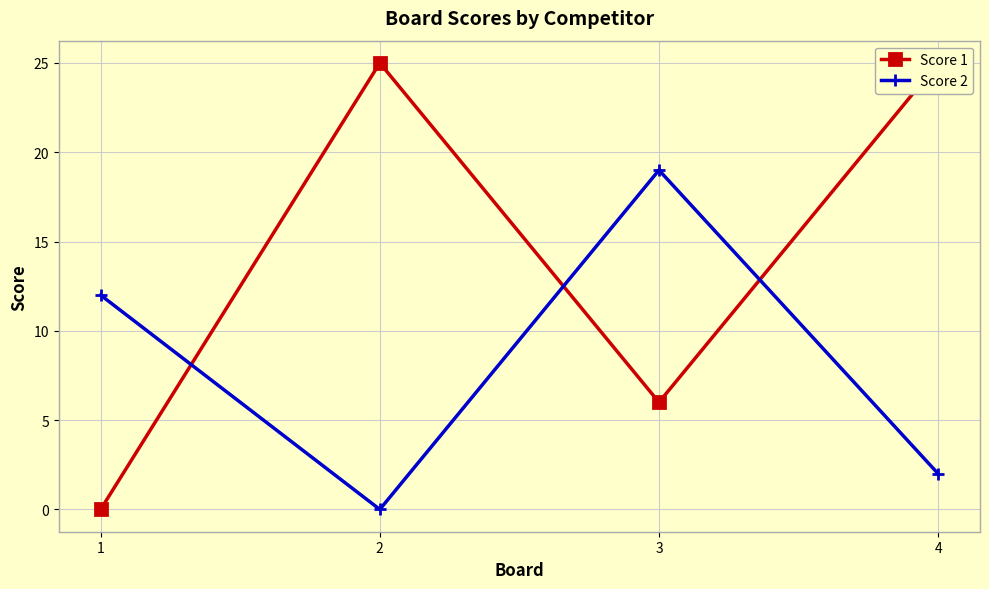

What is the difference between the maximum and minimum values in the Score 1 series?

25